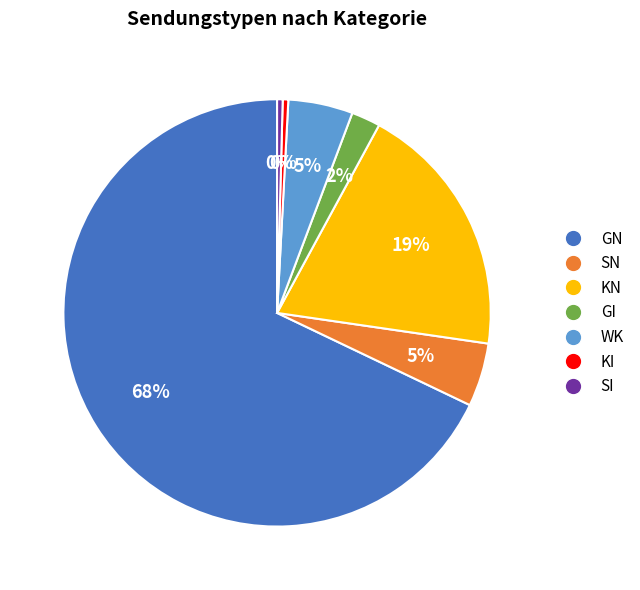

How many slices are in this pie chart?

7